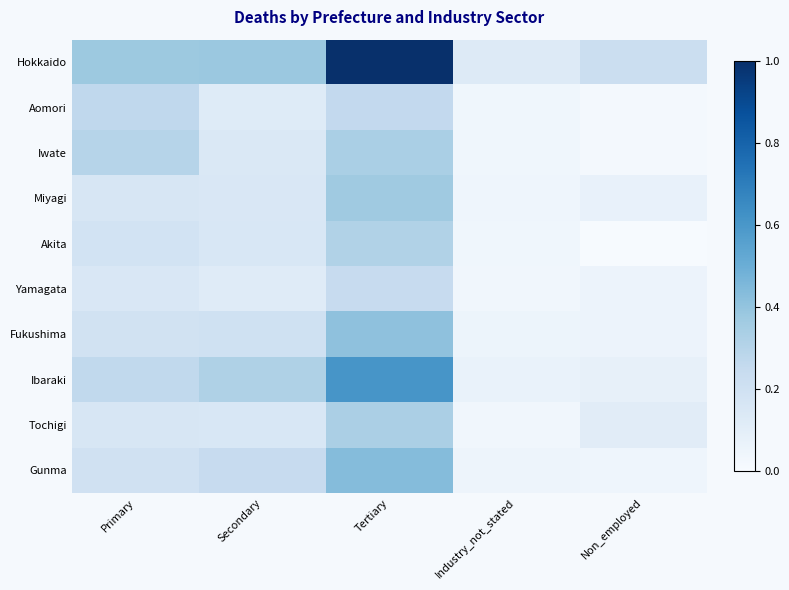

What is the spread (max minus min) of values at Industry_not_stated?

0.1